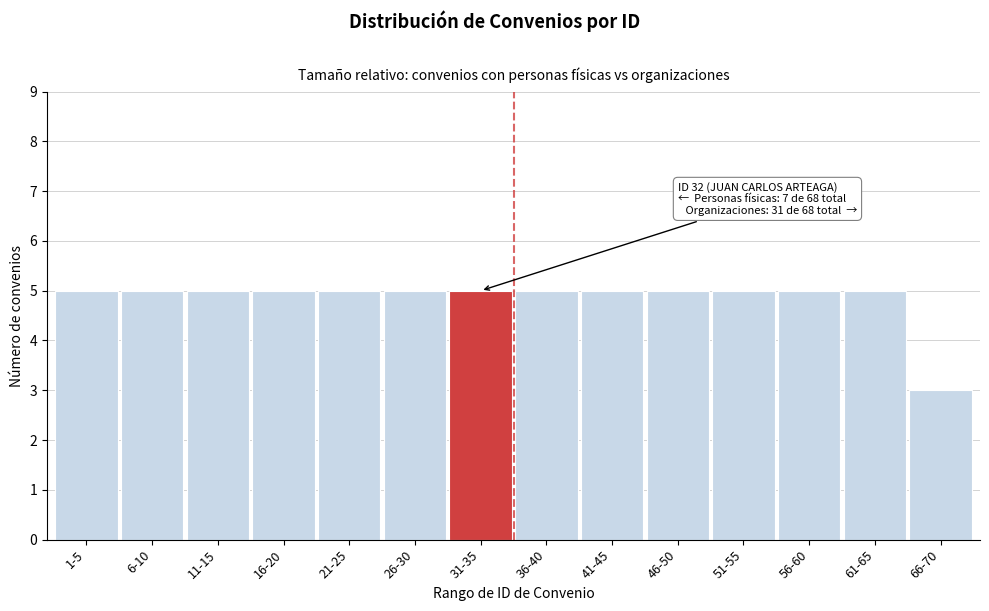

Reading left to right, extract all data points from this chart.

1-5=5	6-10=5	11-15=5	16-20=5	21-25=5	26-30=5	31-35=5	36-40=5	41-45=5	46-50=5	51-55=5	56-60=5	61-65=5	66-70=3